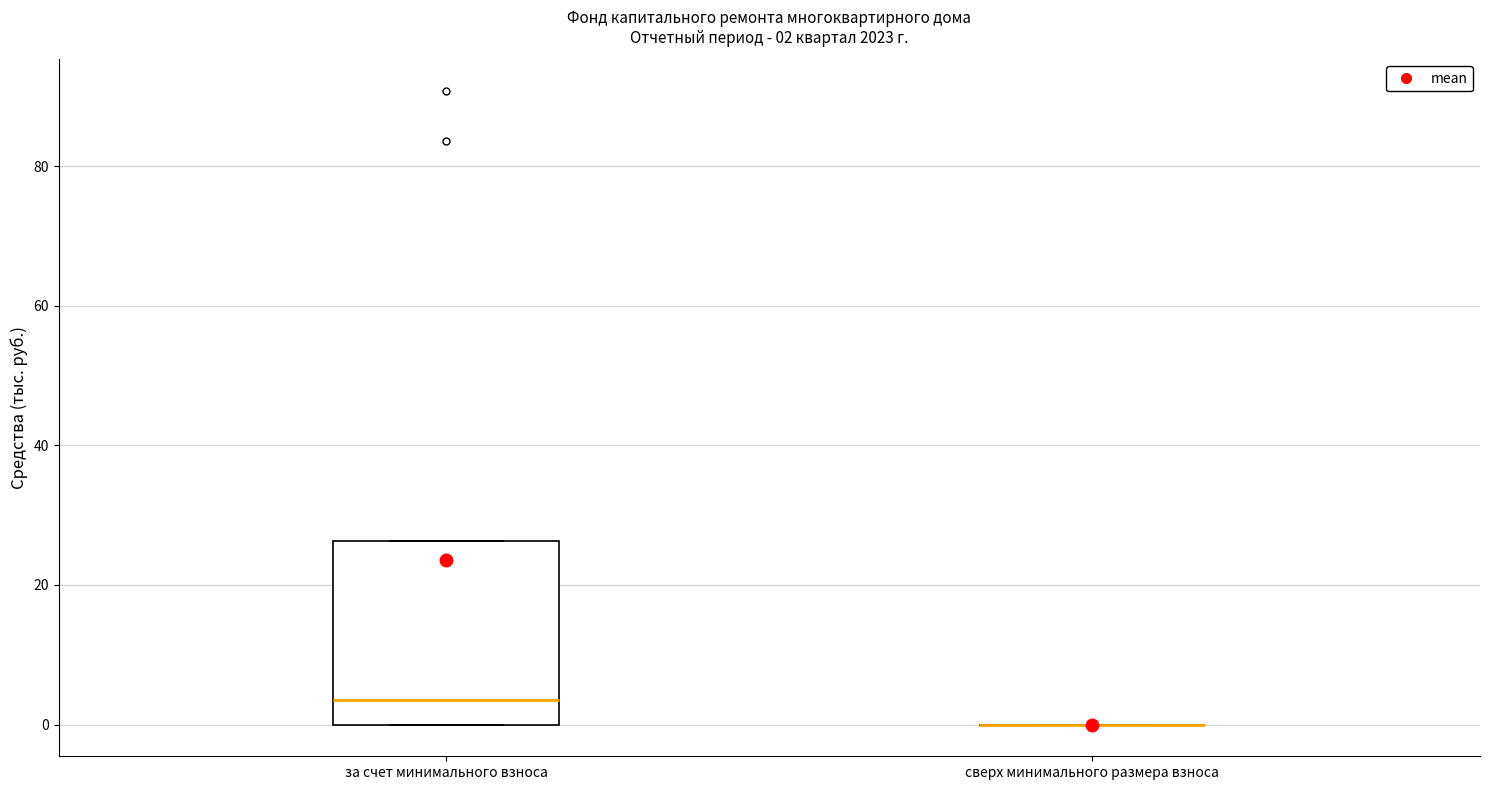

Which box is the tallest, from its lower edge to its upper edge?

за счет минимального взноса